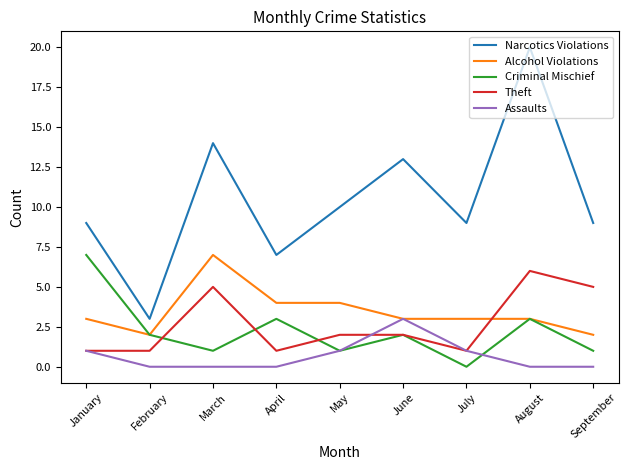

The value of Narcotics Violations at June is 13. True or false?

True